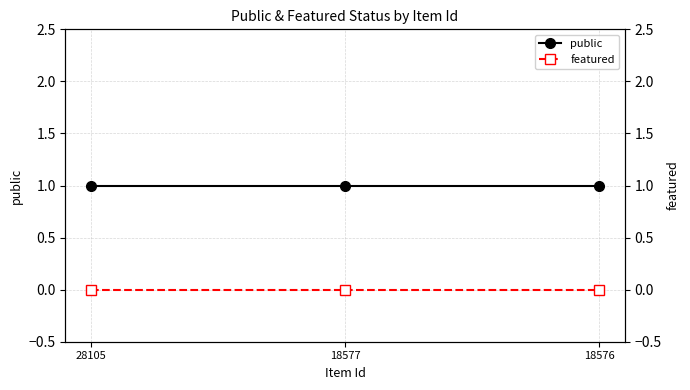

What is the value of the public point at the 1st from the left?

1